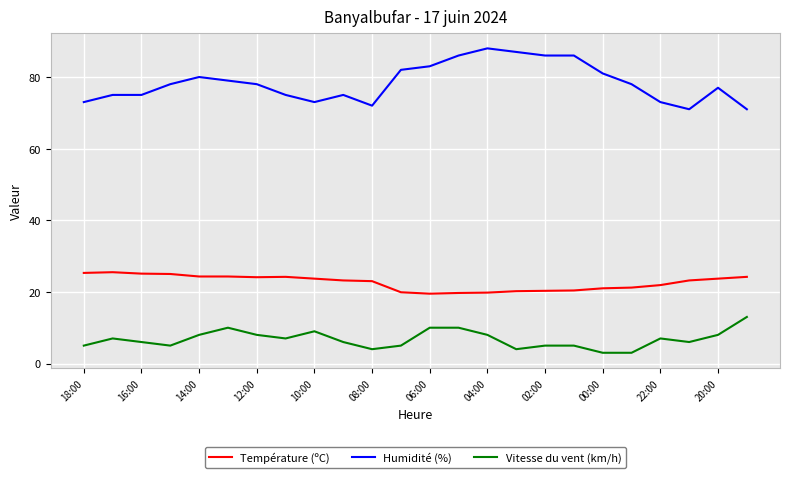

List the series in order of their peak value, highest first.

Humidité (%), Température (ºC), Vitesse du vent (km/h)